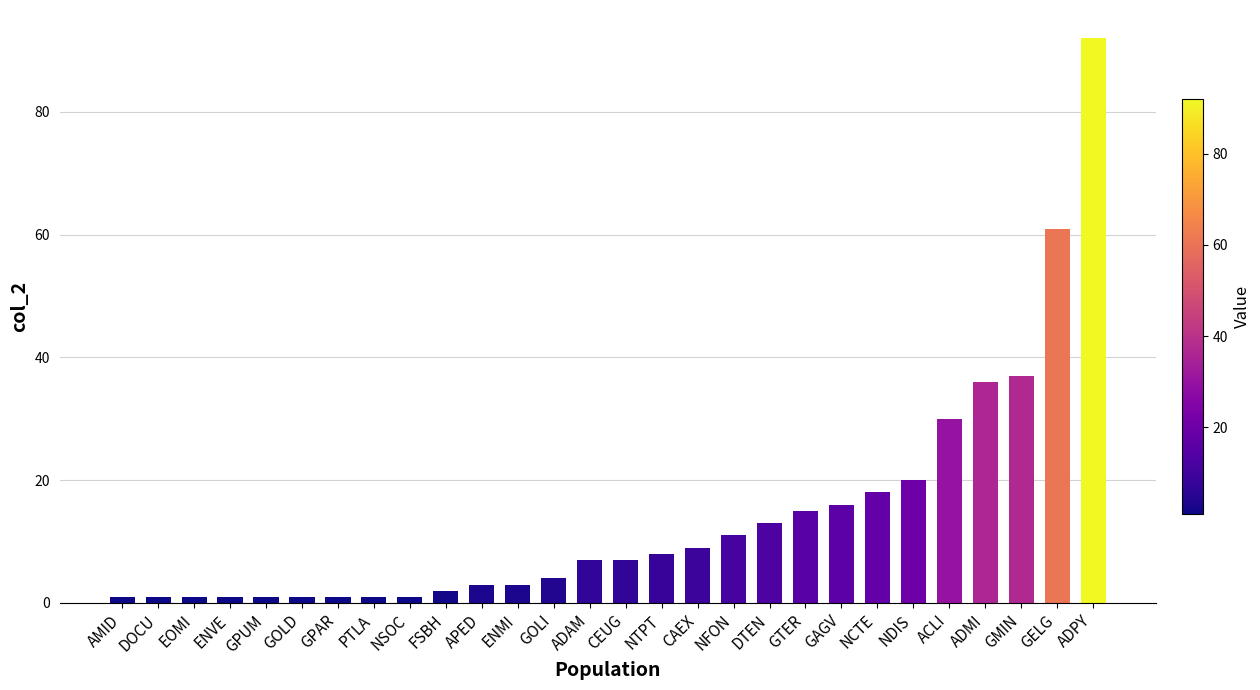

What position from the right is DTEN?

10